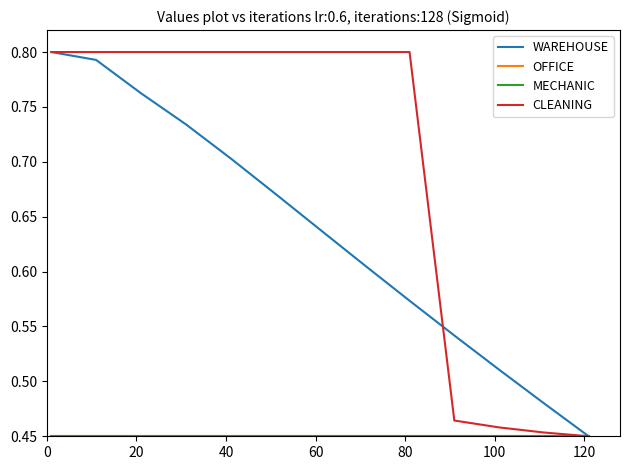

True or false: WAREHOUSE and OFFICE cross at least once.

False